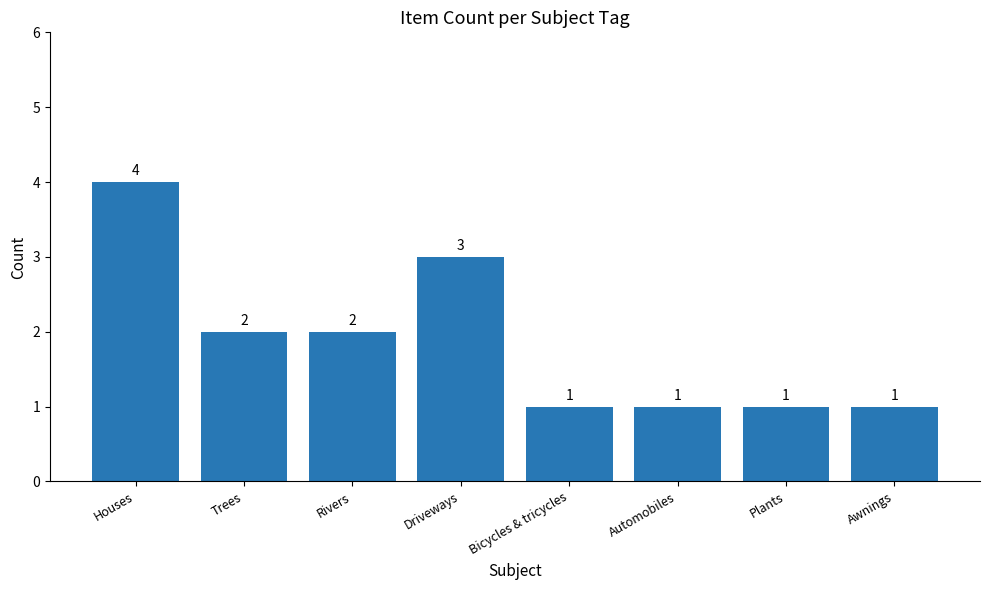

What position from the left is Plants?

7